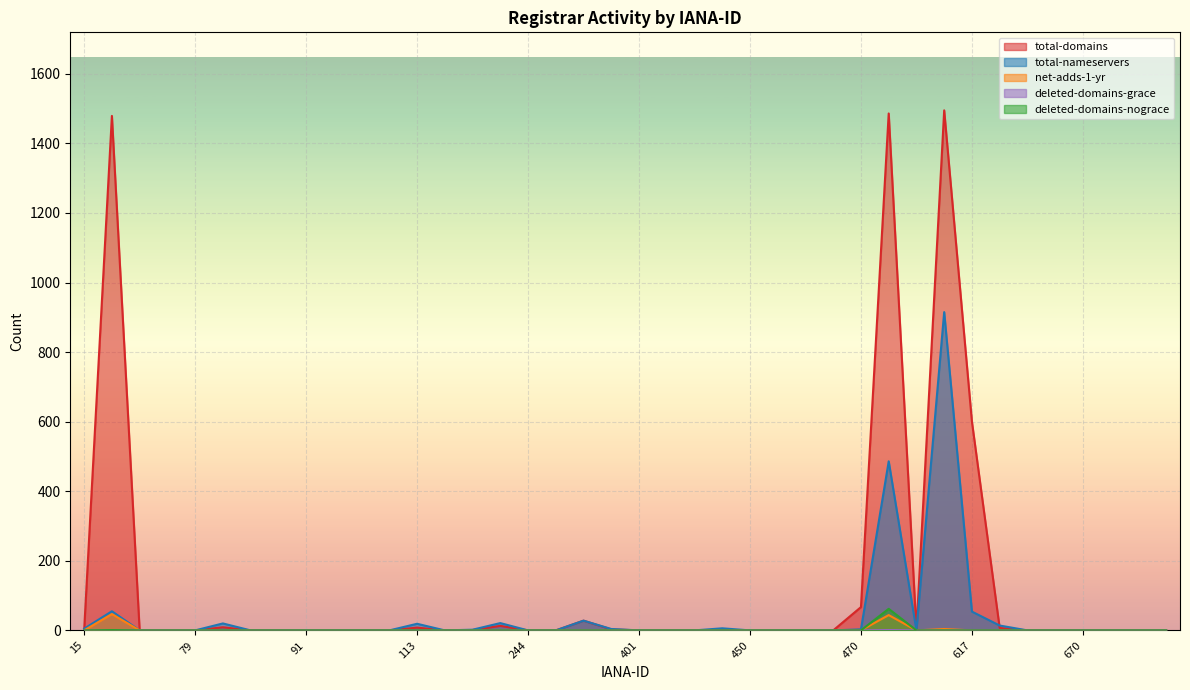

True or false: total-nameservers and deleted-domains-nograce cross at least once.

False